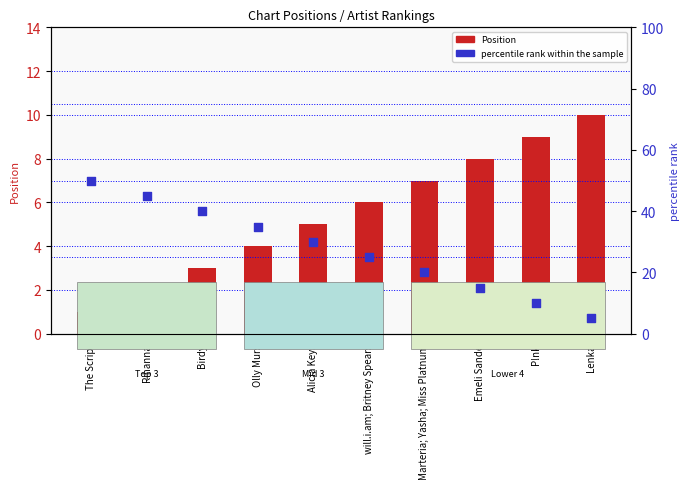

At how many categories does at least one series exceed 34?

4